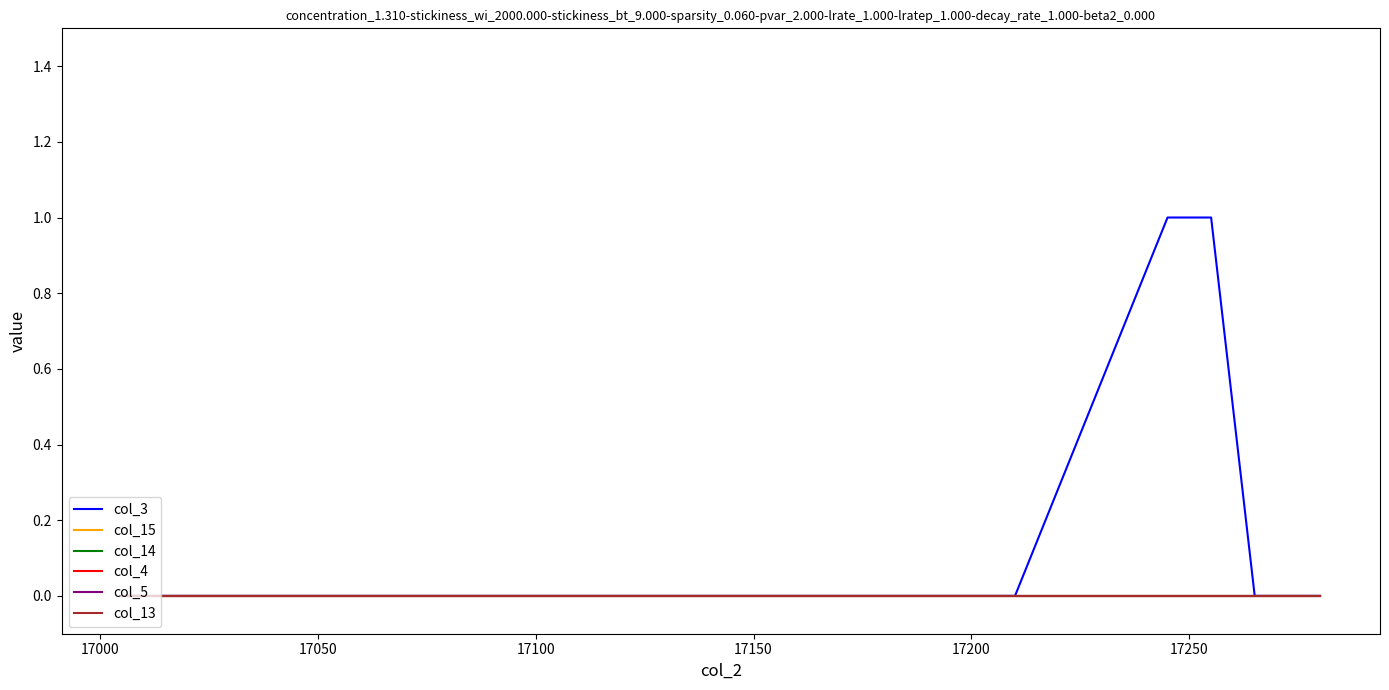

List the series in order of their peak value, lowest first.

col_15, col_14, col_4, col_5, col_13, col_3